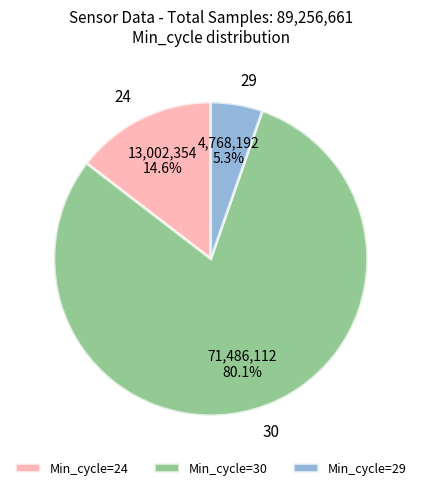

Does 24 account for over 50% of the chart?

No